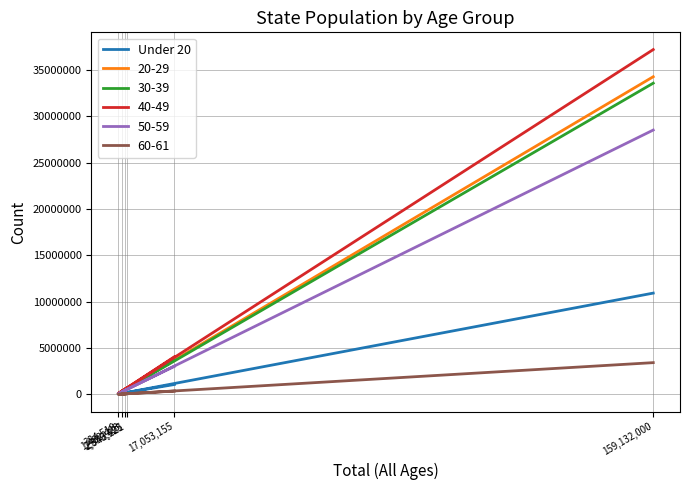

The value at 2,943,221 is 210282. True or false?

True